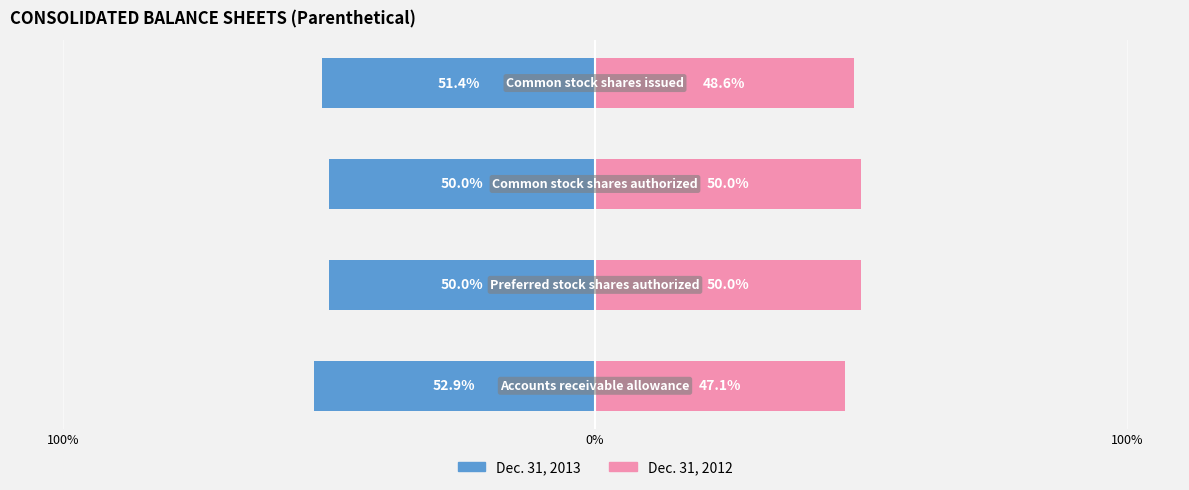

What is the difference between the maximum and second lowest values in the Dec. 31, 2012 series?

1.4